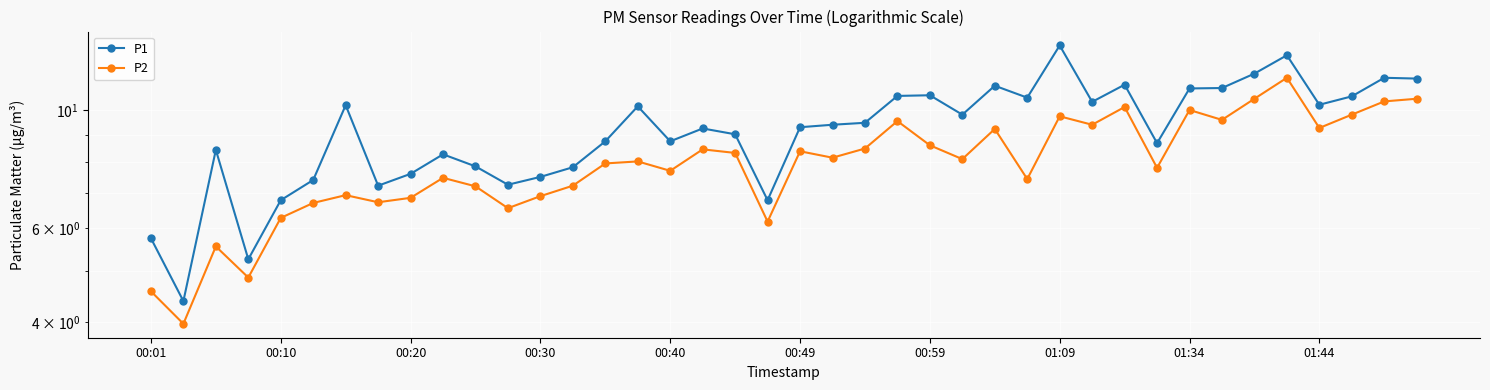

Where does the P2 series first go above 8?

15